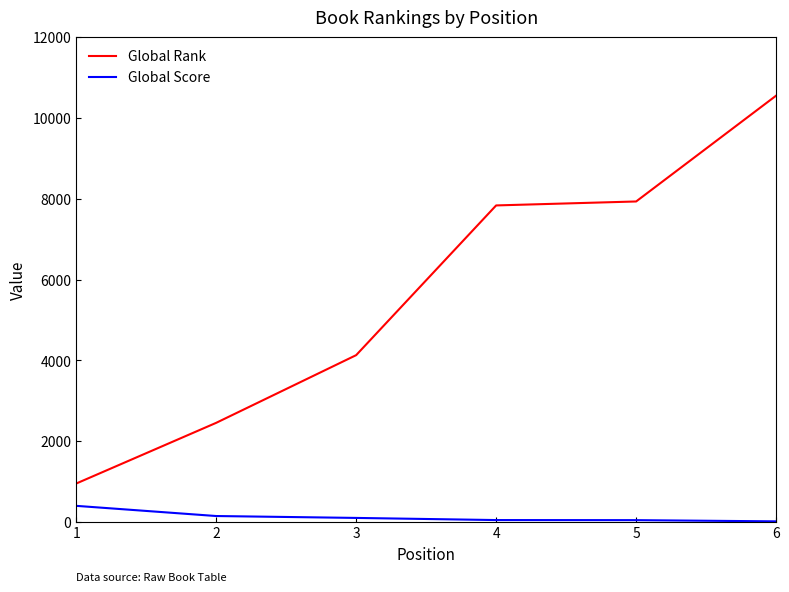

Is this an area chart (filled region under the line)?

No